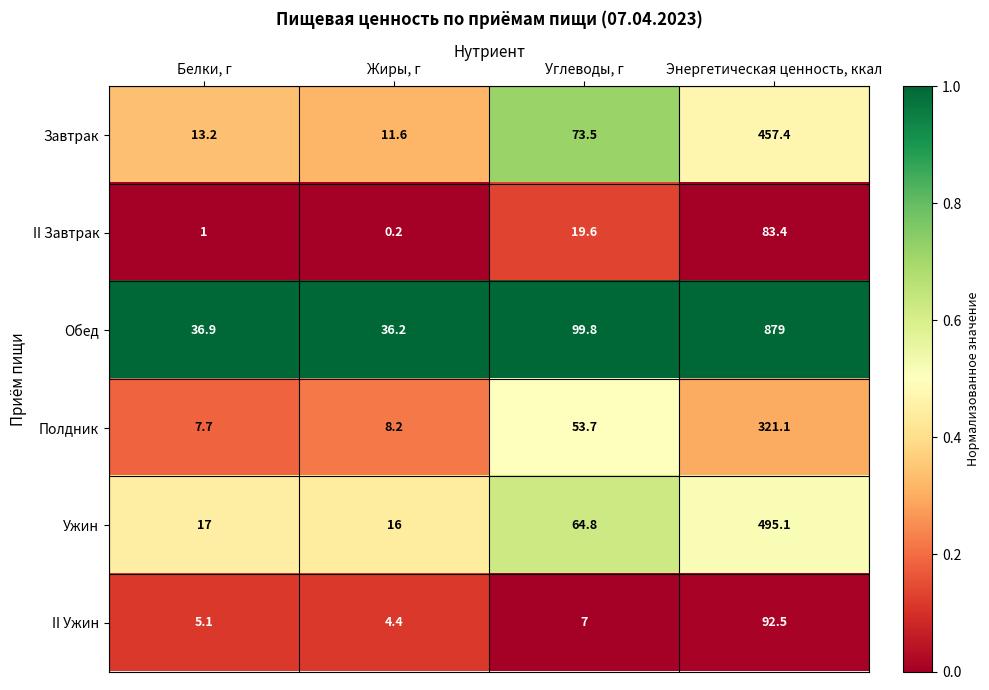

How many data points in Завтрак are less than 73?

2